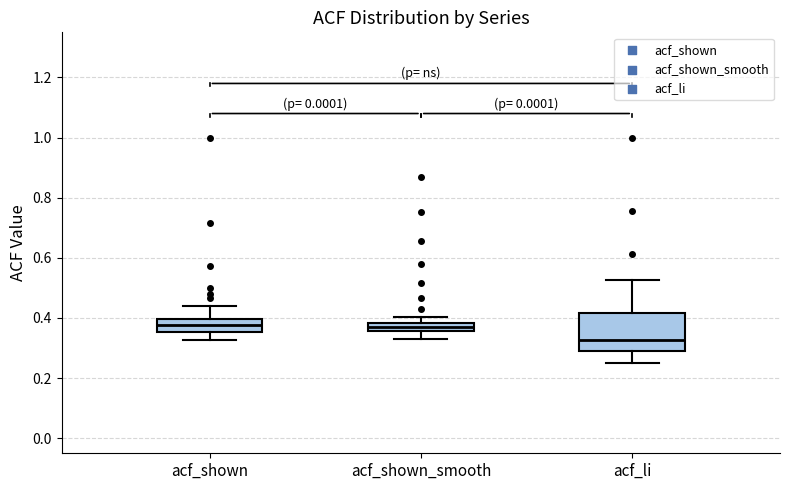

Which box is the tallest, from its lower edge to its upper edge?

acf_li